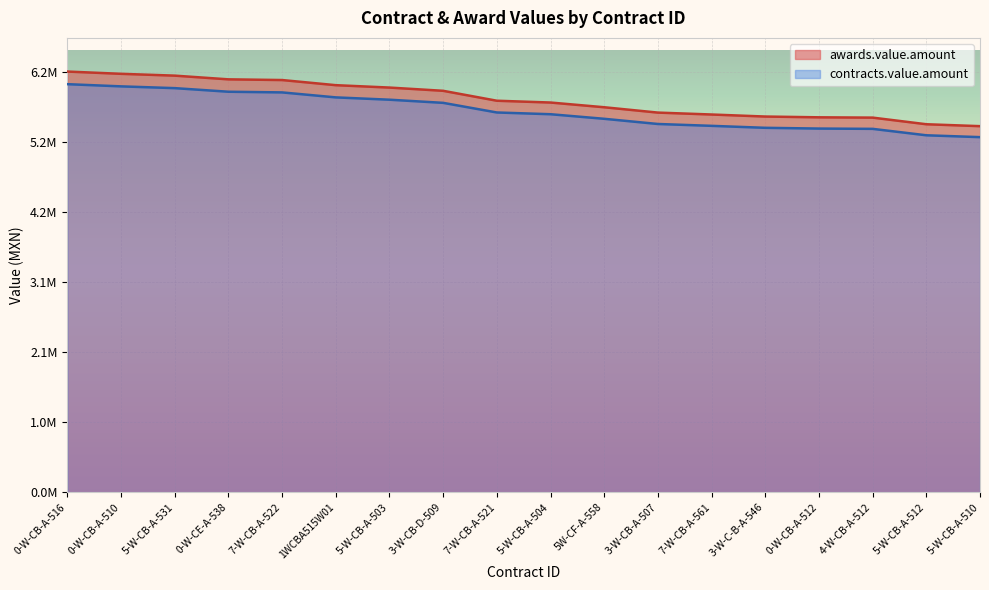

Is it true that contracts.value.amount equals 5929646.0 at 0-W-CE-A-538?

True